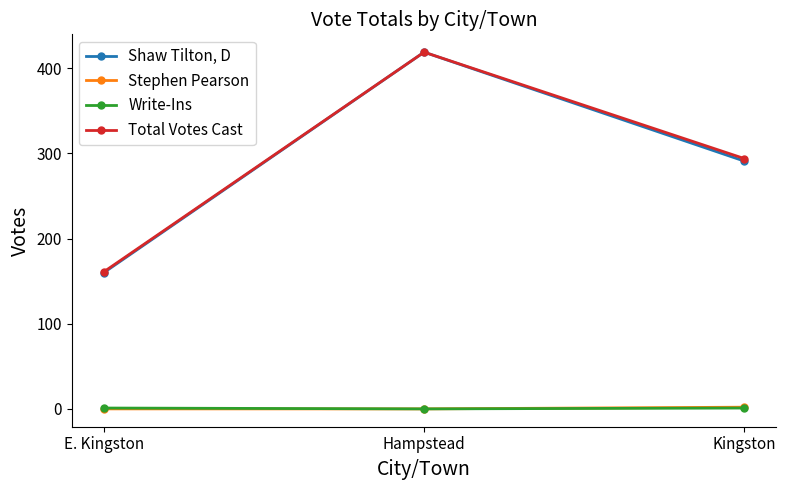

Which category has the lowest value in the Total Votes Cast series?

E. Kingston